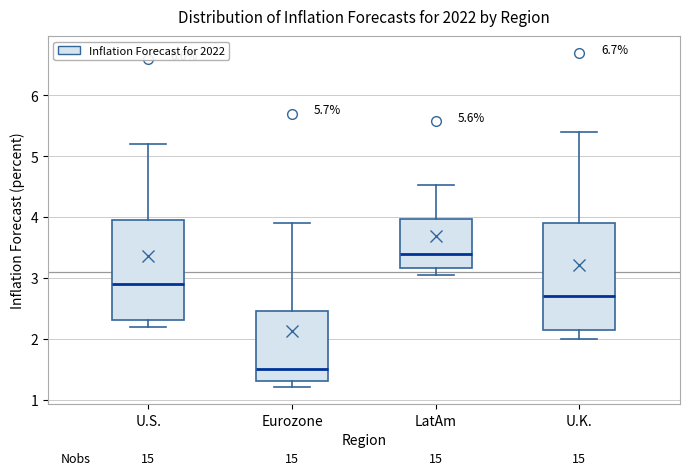

Which box has the lowest median line?

Eurozone